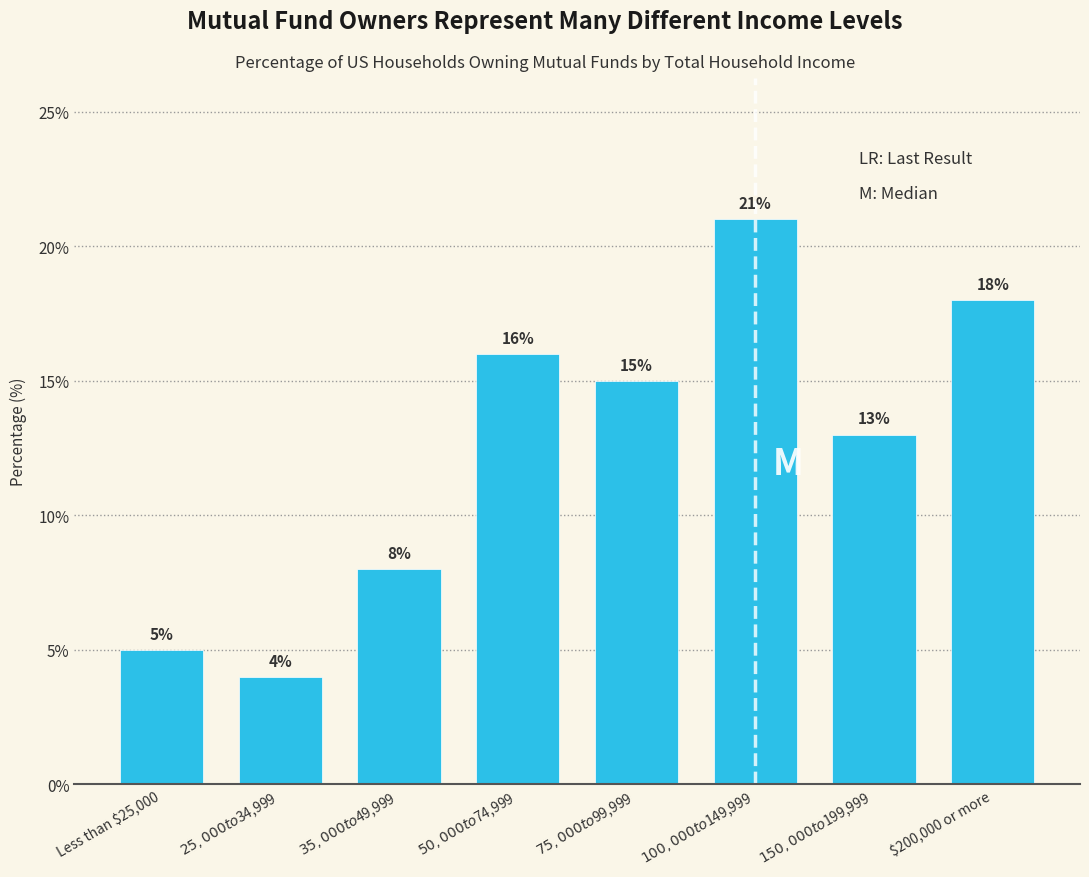

Reading left to right, transcribe all the data shown in this chart.

5	4	8	16	15	21	13	18